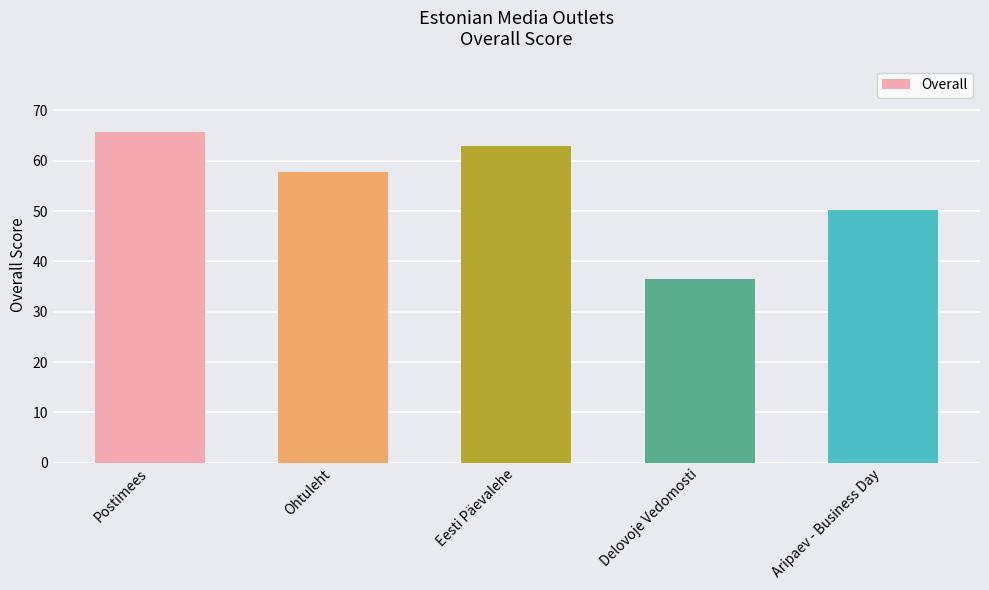

What position from the left is Delovoje Vedomosti?

4